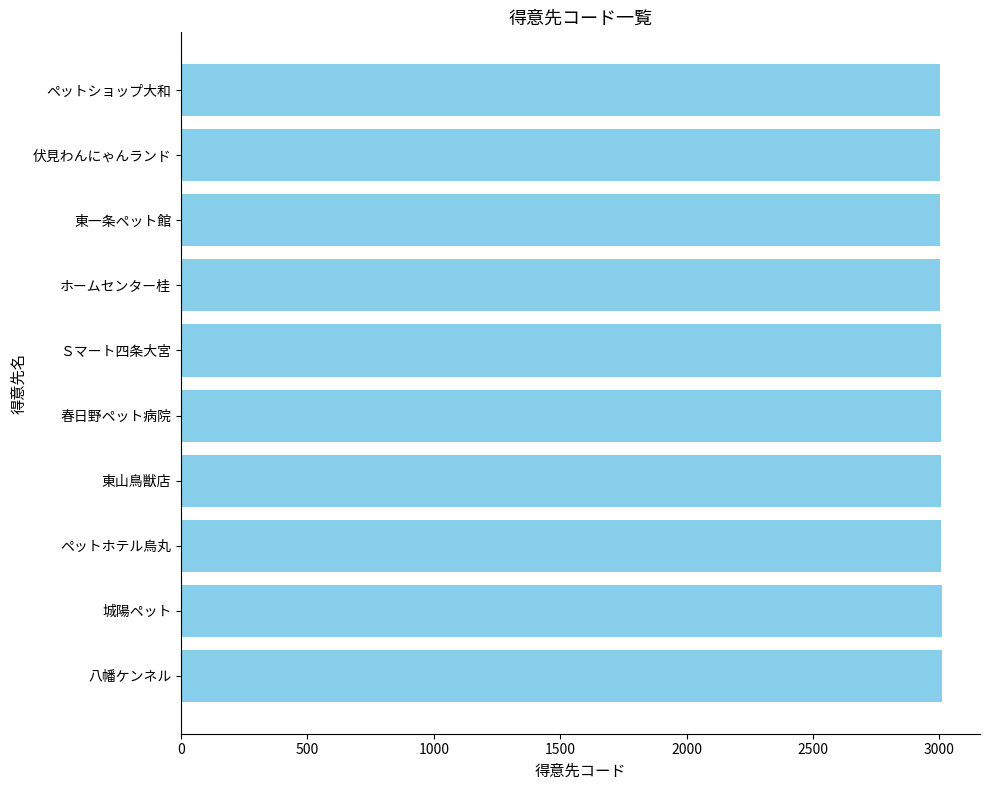

Approximately how many times larger is the value at 春日野ペット病院 compared to 城陽ペット?

1.0